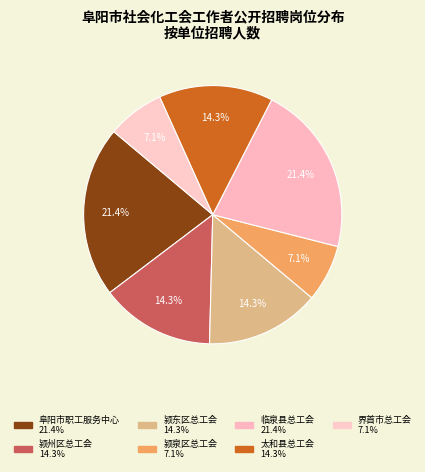

Approximately how many times larger is the value at 临泉县总工会 compared to 太和县总工会?

1.5